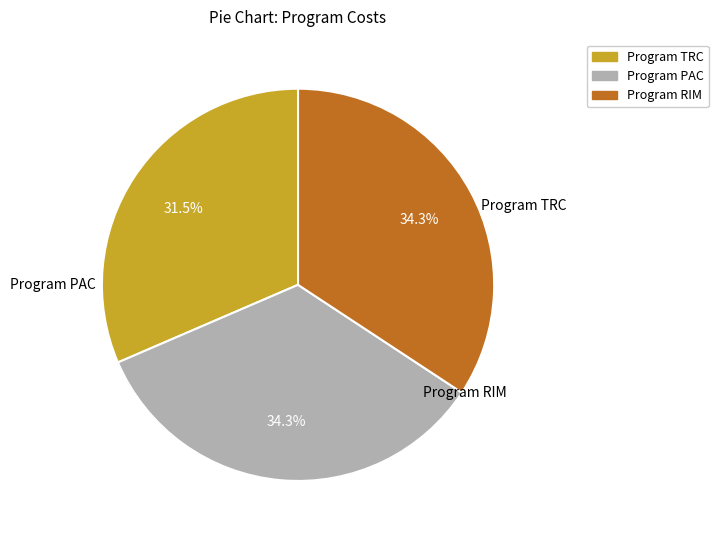

Approximately how many times larger is the value at Program PAC compared to Program TRC?

1.1